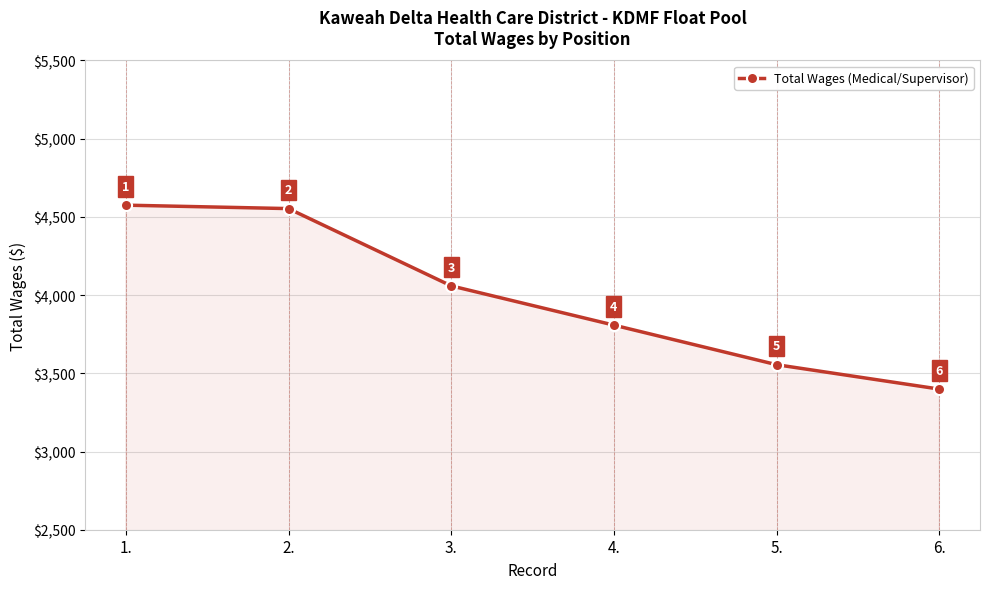

What position from the right is 2.?

5